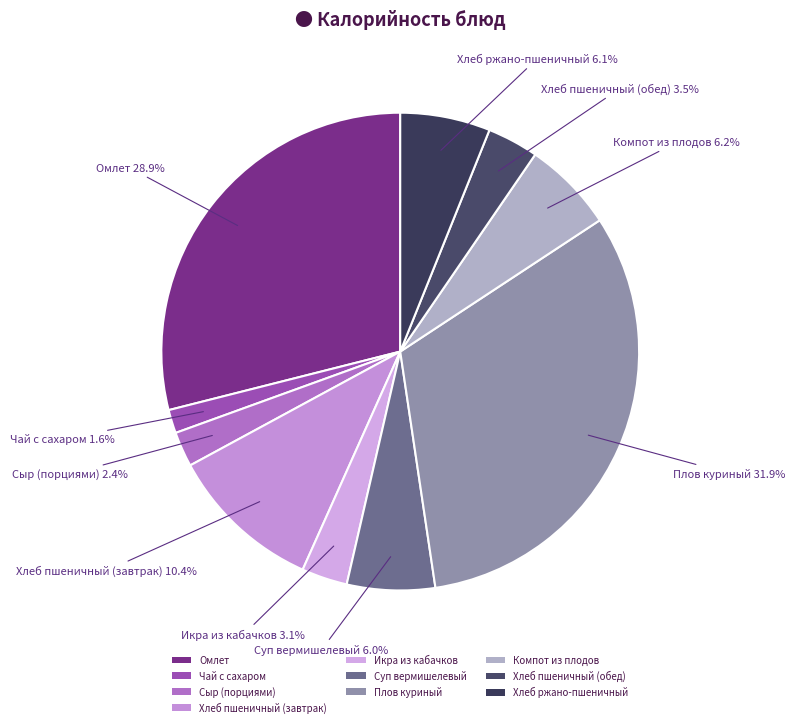

How many slices are in this pie chart?

10